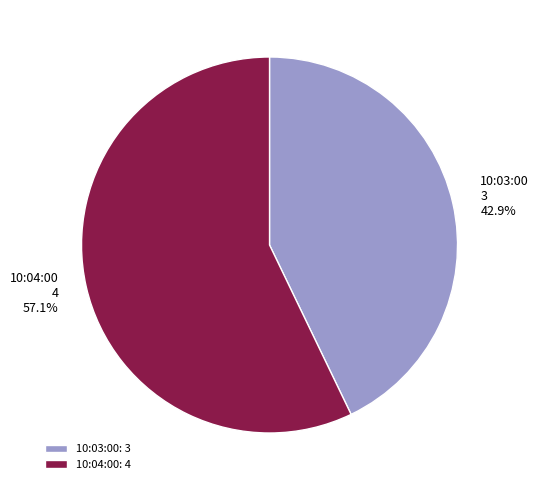

Between 10:03:00 and 10:04:00, which is larger?

10:04:00